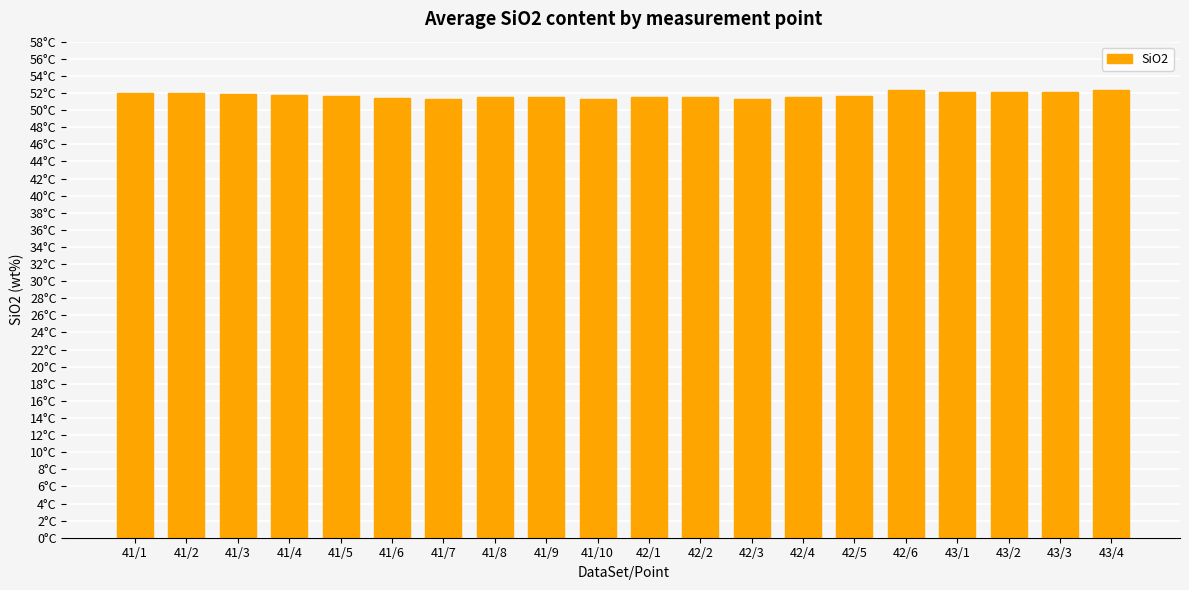

What is the label of the 13th bar from the right?

41/8